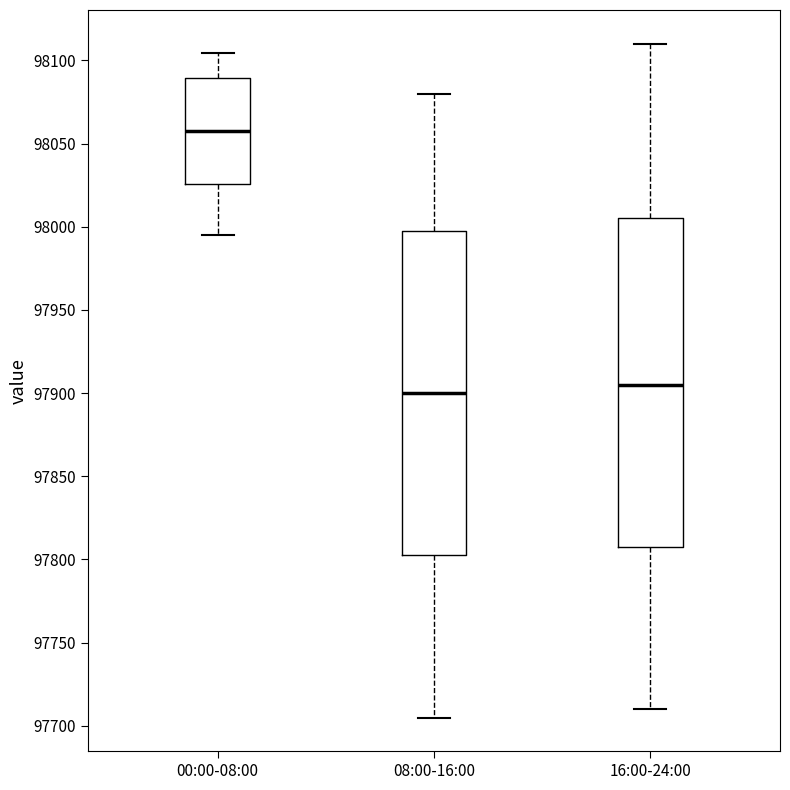

Reading left to right, transcribe this box plot: for each box, give where its median line is, the range the box spans, and where its two whiskers end, as read against the y-axis. The values are not printed on the chart, so give them approximately, as read against the axis.

00:00-08:00: median 98060, box 98025 to 98090, whiskers 97995 to 98105
08:00-16:00: median 97900, box 97805 to 98000, whiskers 97705 to 98080
16:00-24:00: median 97905, box 97810 to 98005, whiskers 97710 to 98110